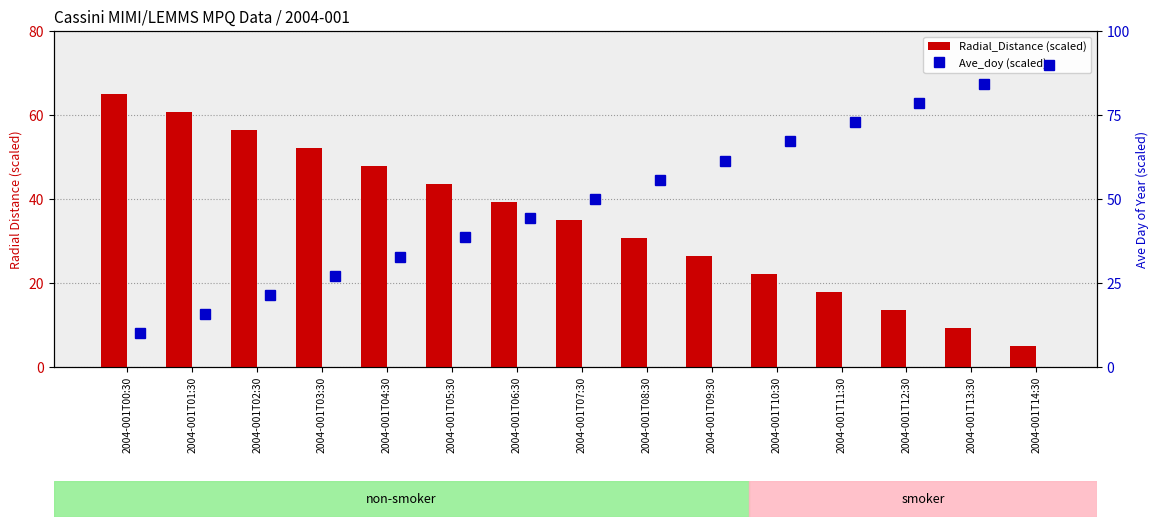

Which series has the widest spread of values?

Ave_doy (scaled)